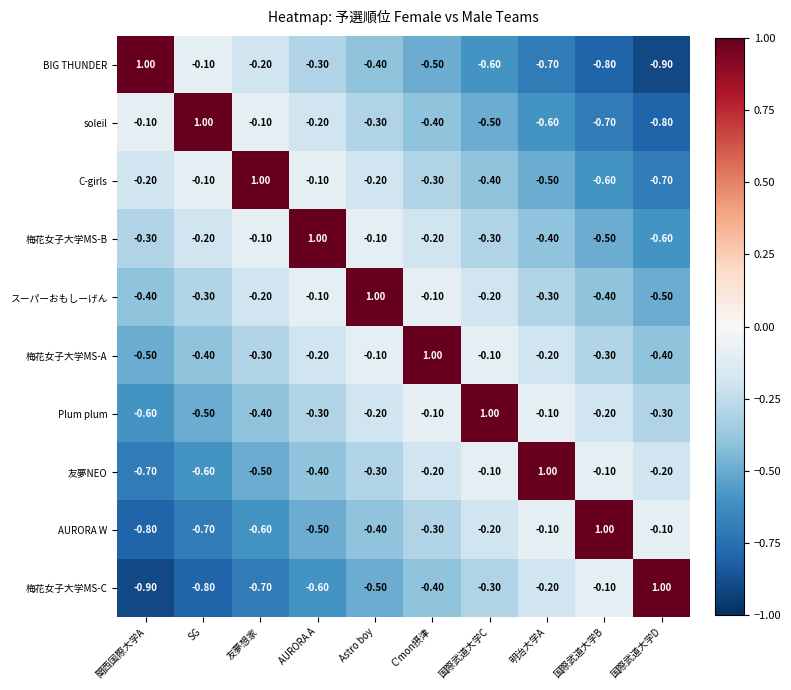

What is the difference between the second highest and minimum values in the スーパーおもしーげん series?

0.4